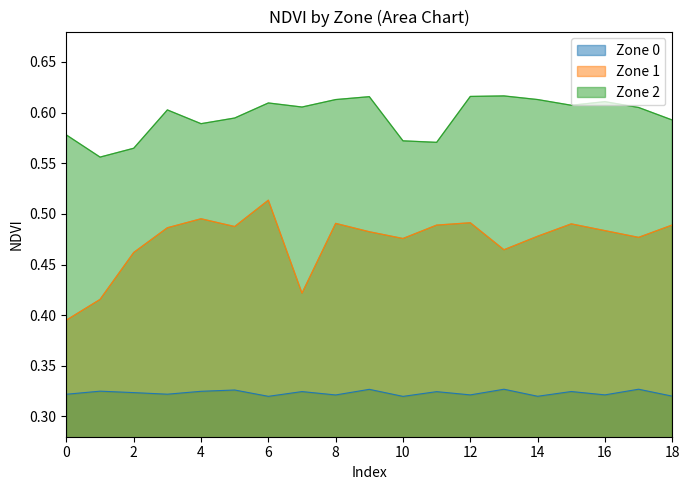

Is it true that Zone 2 equals 0.8 at 10?

False